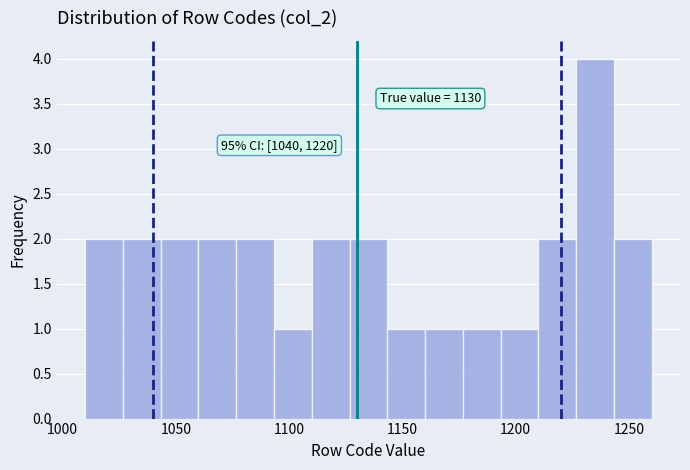

Read against the x-axis, roughly where is the centre of the tallest bar?

1235